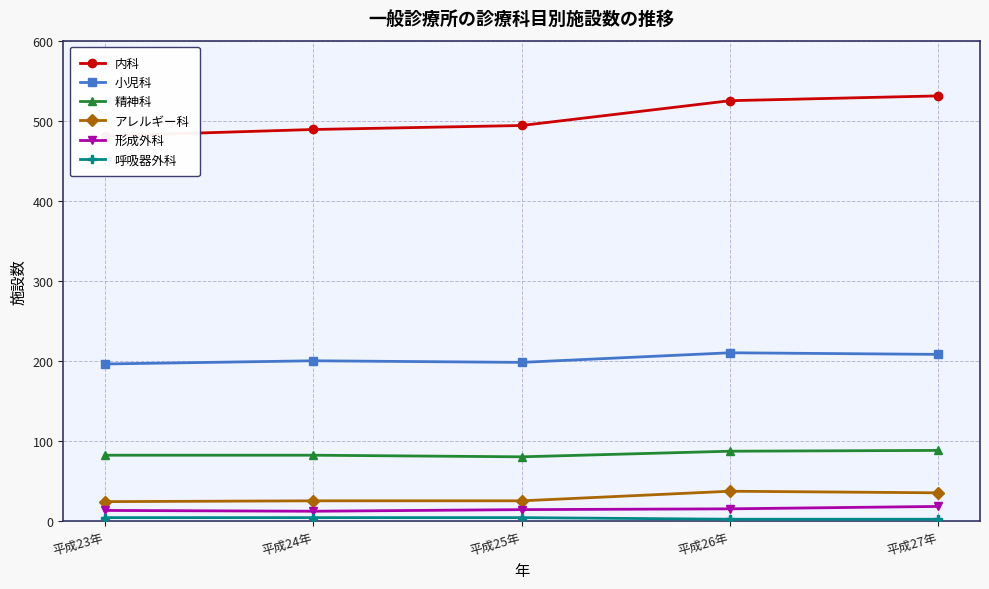

What position from the left is 平成24年?

2